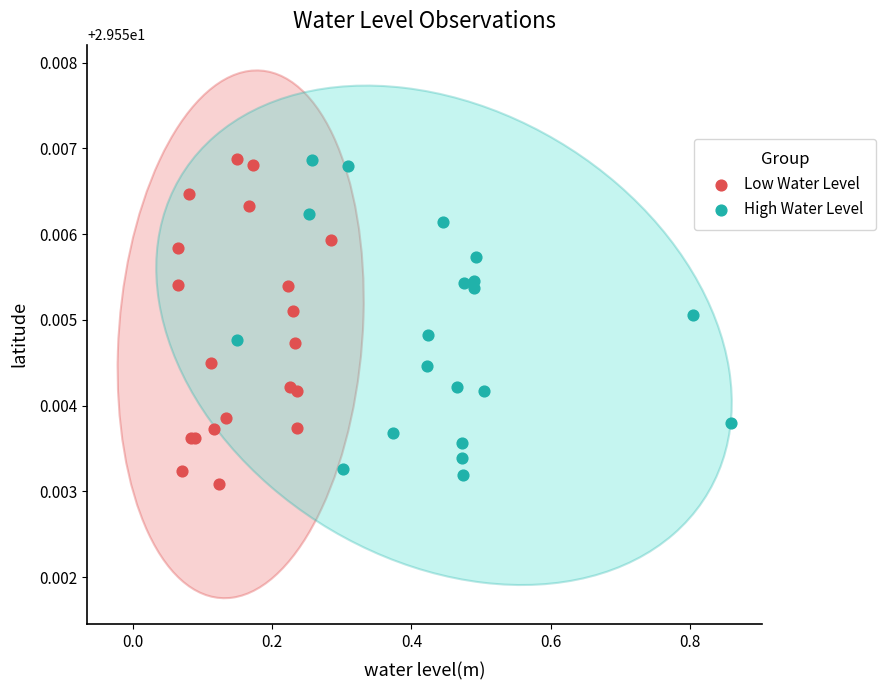

What are all the series names shown in the legend?

Low Water Level, High Water Level